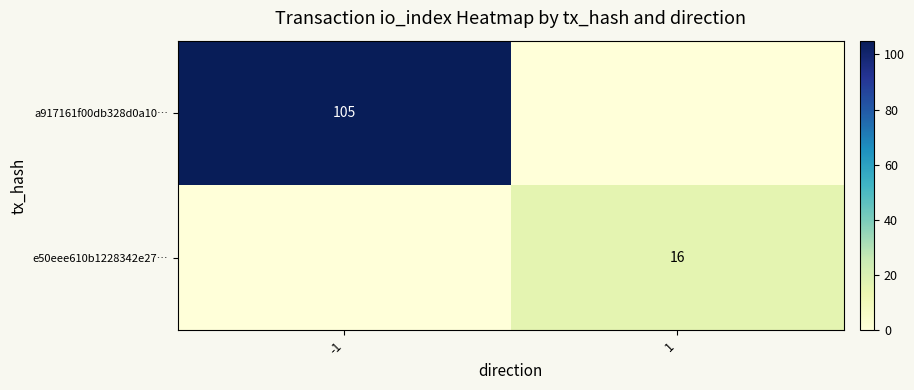

True or false: a917161f00db328d0a10… has a value of 105 at -1.

True